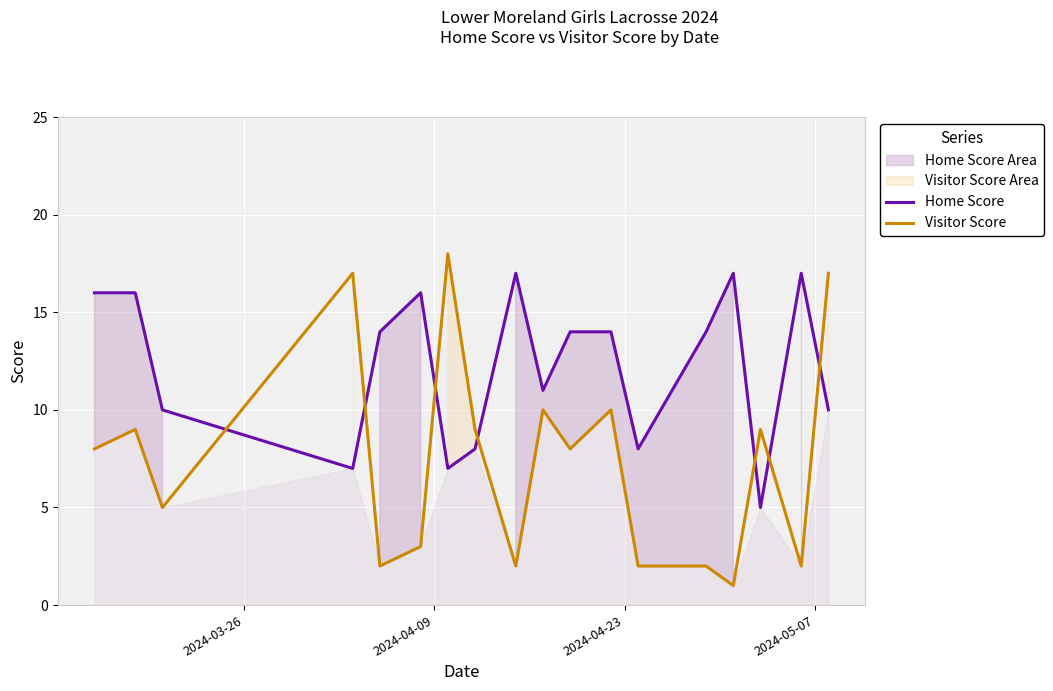

How many times do Home Score and Visitor Score cross each other?

7